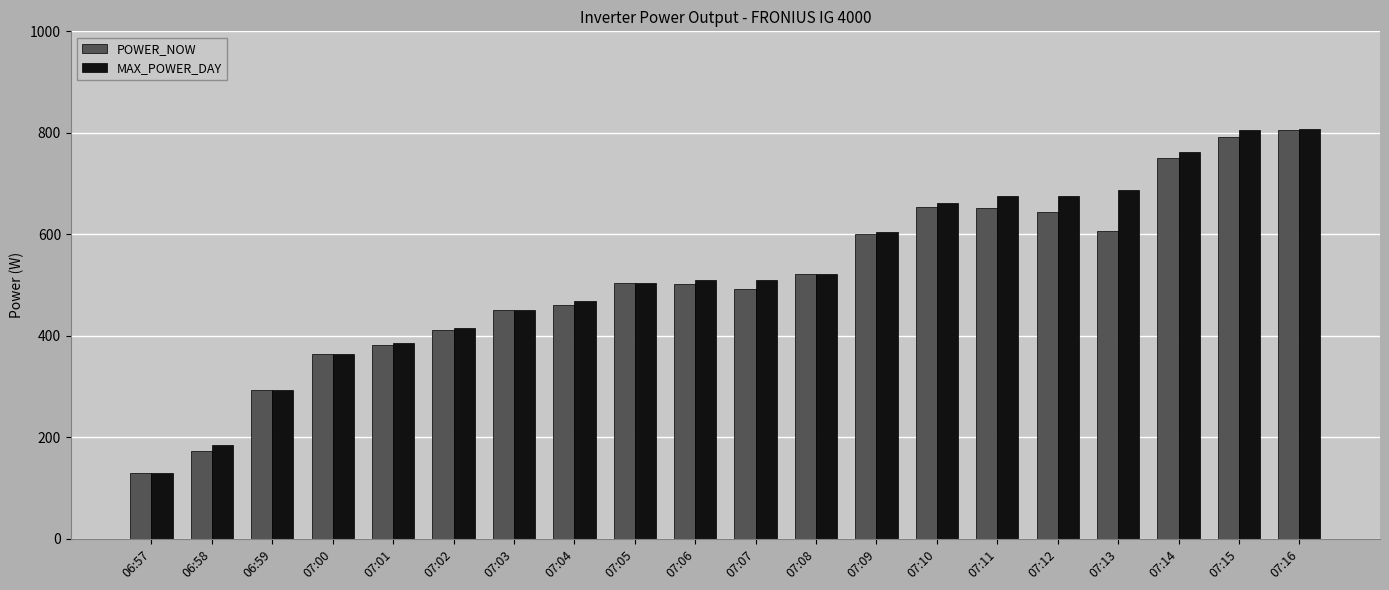

The value of POWER_NOW at 07:08 is 522. True or false?

True